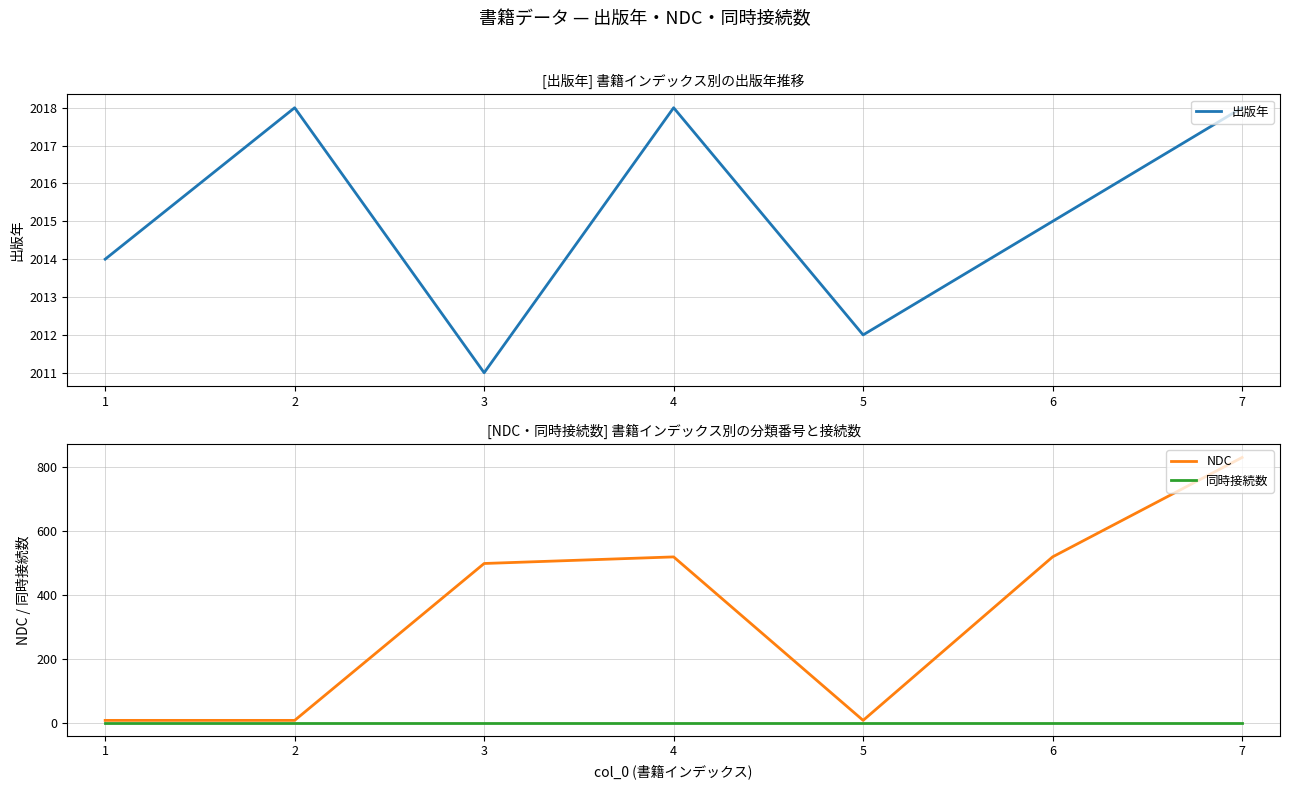

What is the value of the 出版年 point at the 5th from the left?

2012.0